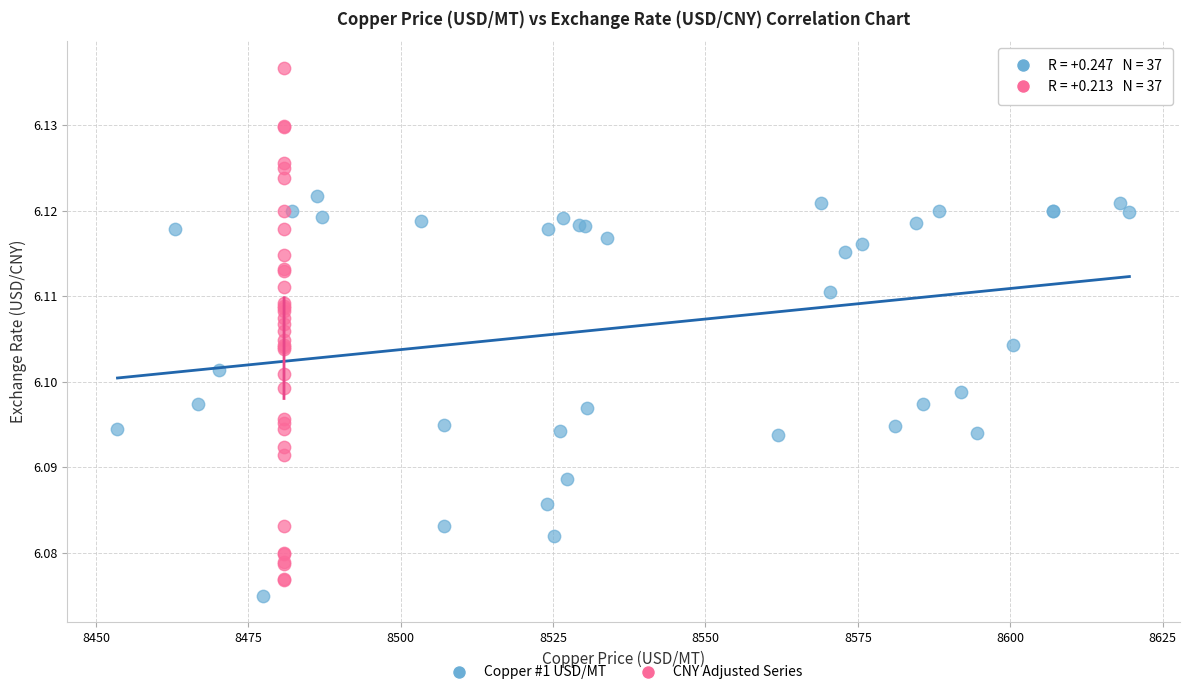

What are all the series names shown in the legend?

Copper #1 USD/MT, CNY Adjusted Series